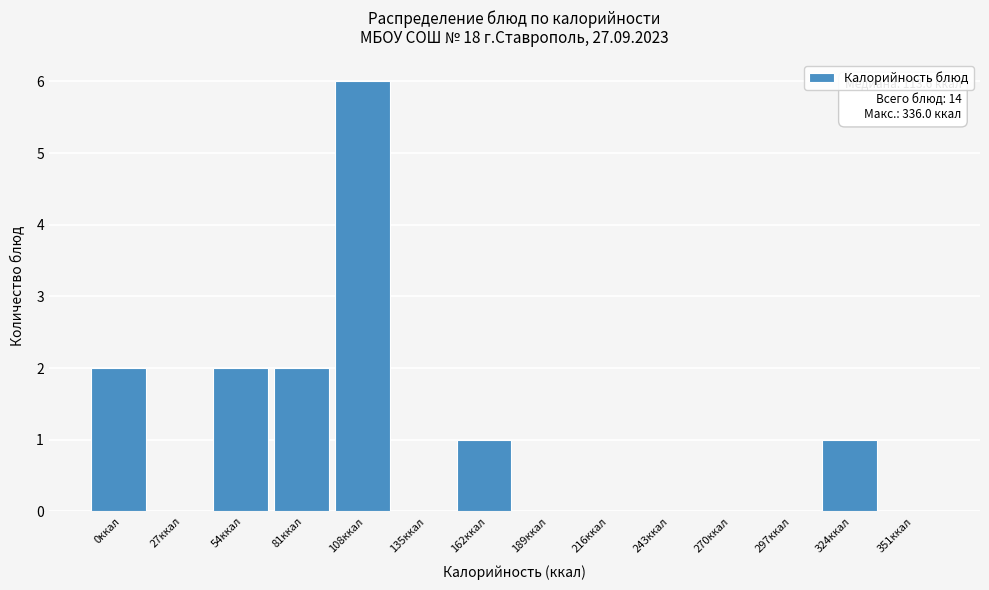

Reading right to left, extract all data points from this chart.

351ккал=0	324ккал=1	297ккал=0	270ккал=0	243ккал=0	216ккал=0	189ккал=0	162ккал=1	135ккал=0	108ккал=6	81ккал=2	54ккал=2	27ккал=0	0ккал=2